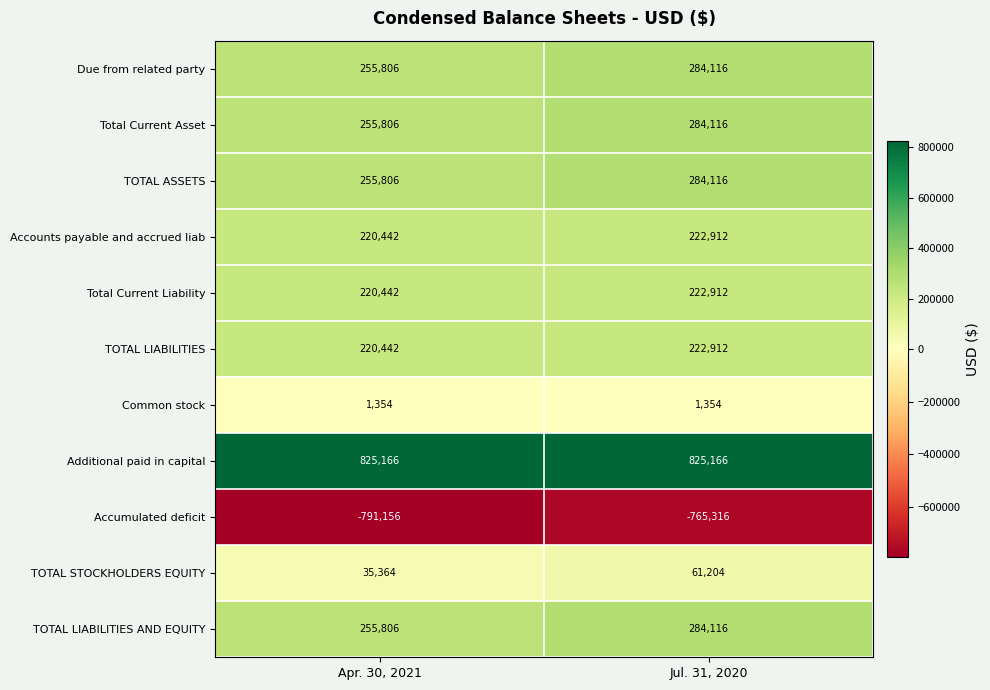

List the labels in order of TOTAL ASSETS value, smallest first.

Apr. 30, 2021, Jul. 31, 2020